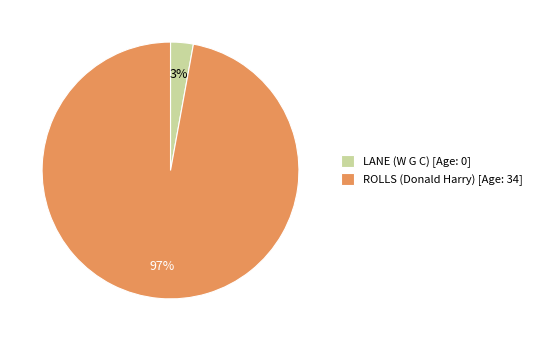

Between ROLLS (Donald Harry) and LANE (W G C), which is larger?

ROLLS (Donald Harry)